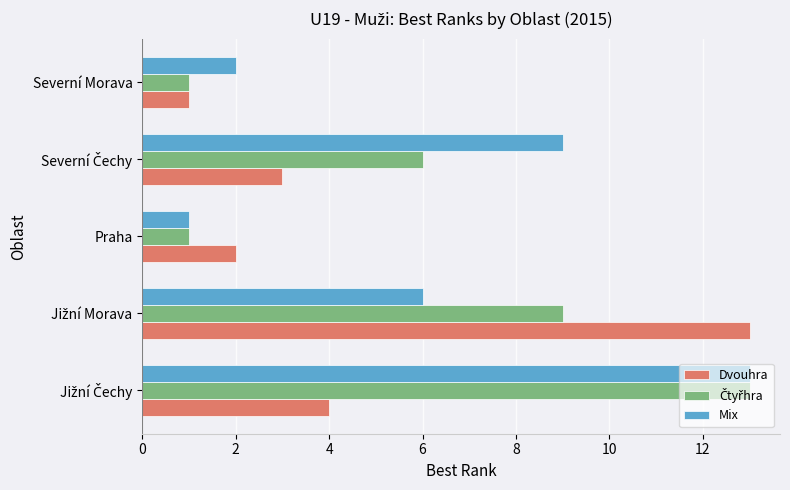

What is the difference between the maximum and minimum values in the Mix series?

12